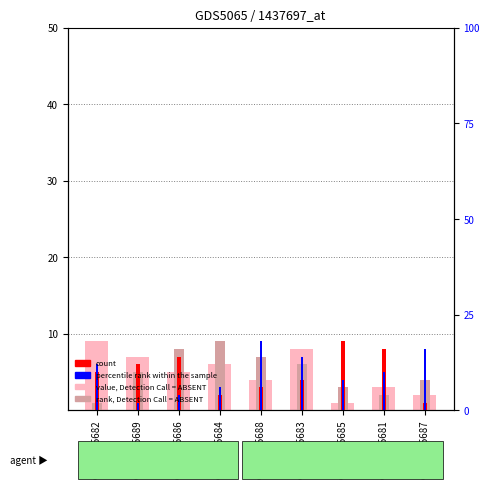

List the series in order of their peak value, lowest first.

col_5 (value, Detection Call = ABSENT), col_3 (rank, Detection Call = ABSENT), col_8 (count), col_4 (percentile rank within the sample)